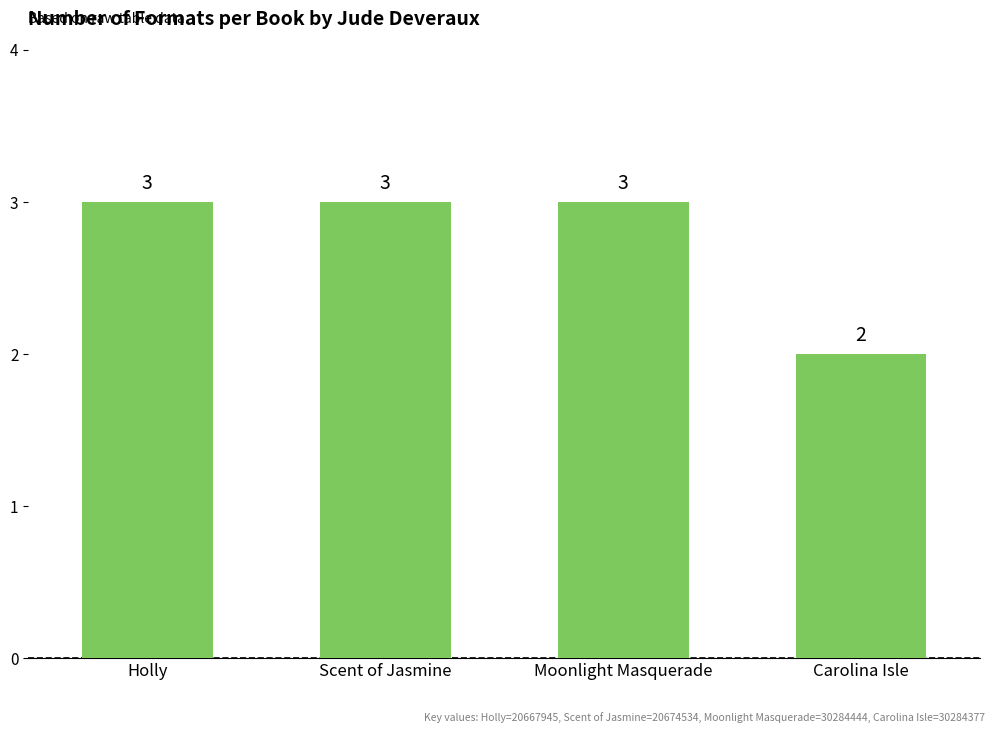

Reading right to left, what are all the values shown in this chart?

2	3	3	3